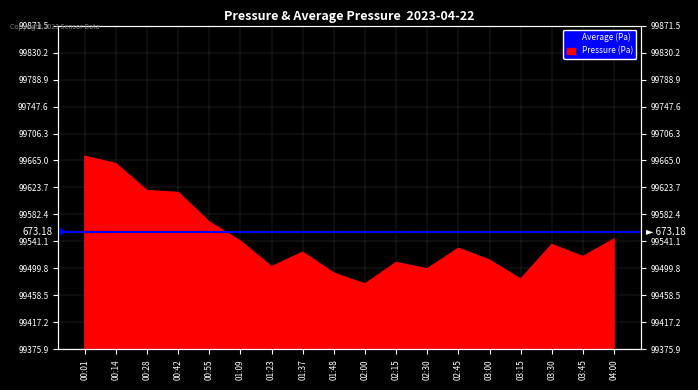

Rank the categories by value from lowest to highest.

02:00, 03:15, 01:48, 02:30, 01:23, 02:15, 03:00, 03:45, 01:37, 02:45, 03:30, 01:09, 04:00, 00:55, 00:42, 00:28, 00:14, 00:01